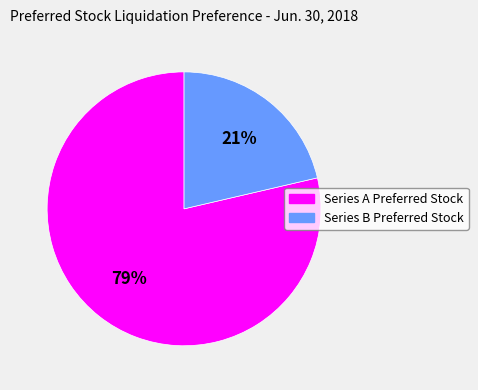

What percentage is the Series B Preferred Stock slice, to the nearest percent?

21%